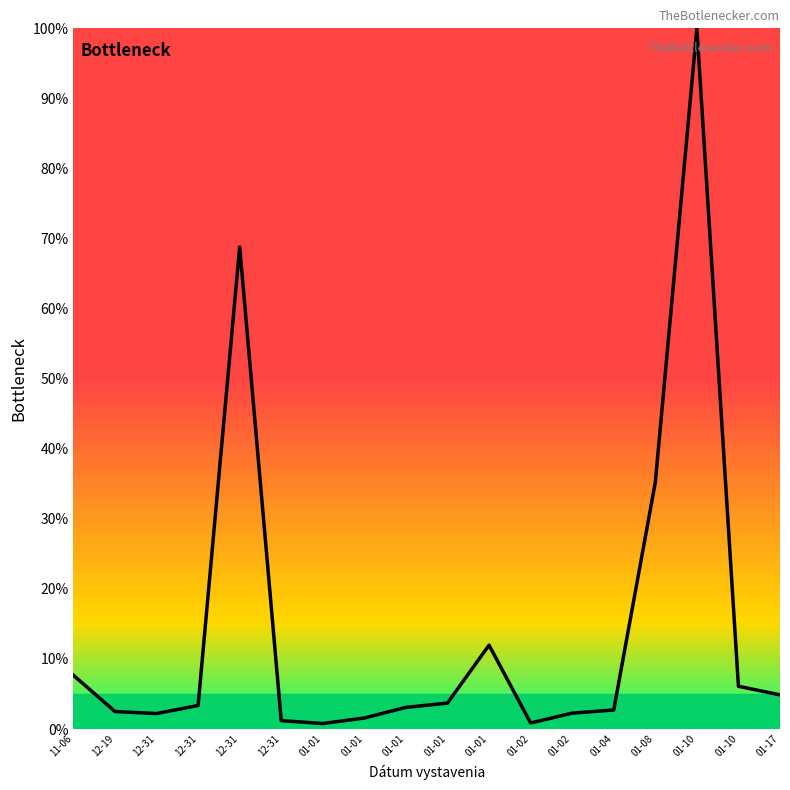

How many points are lower than both their immediate neighbors (excluding endpoints)?

3